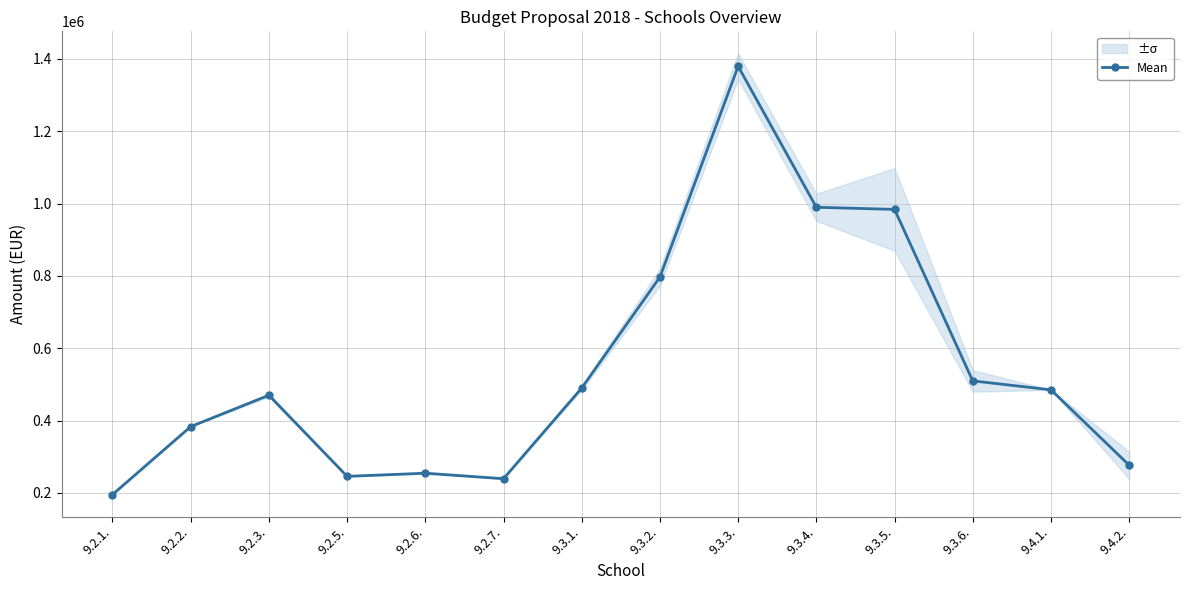

What position from the right is 9.3.3.?

6